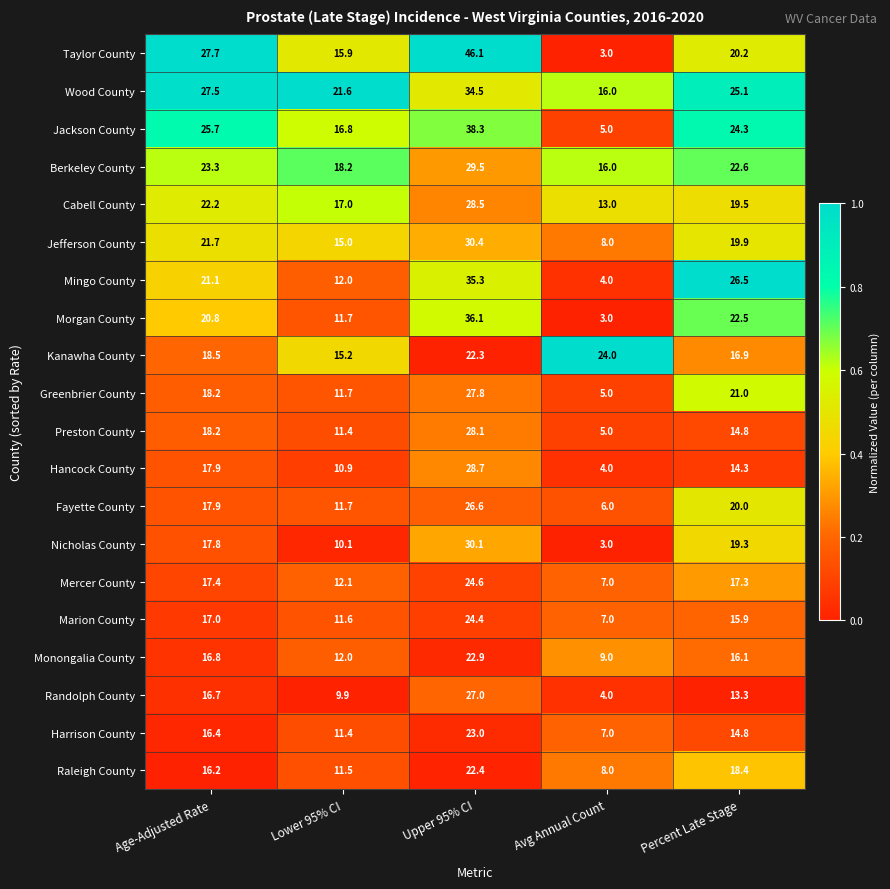

Which series has the largest total across all categories?

Wood County